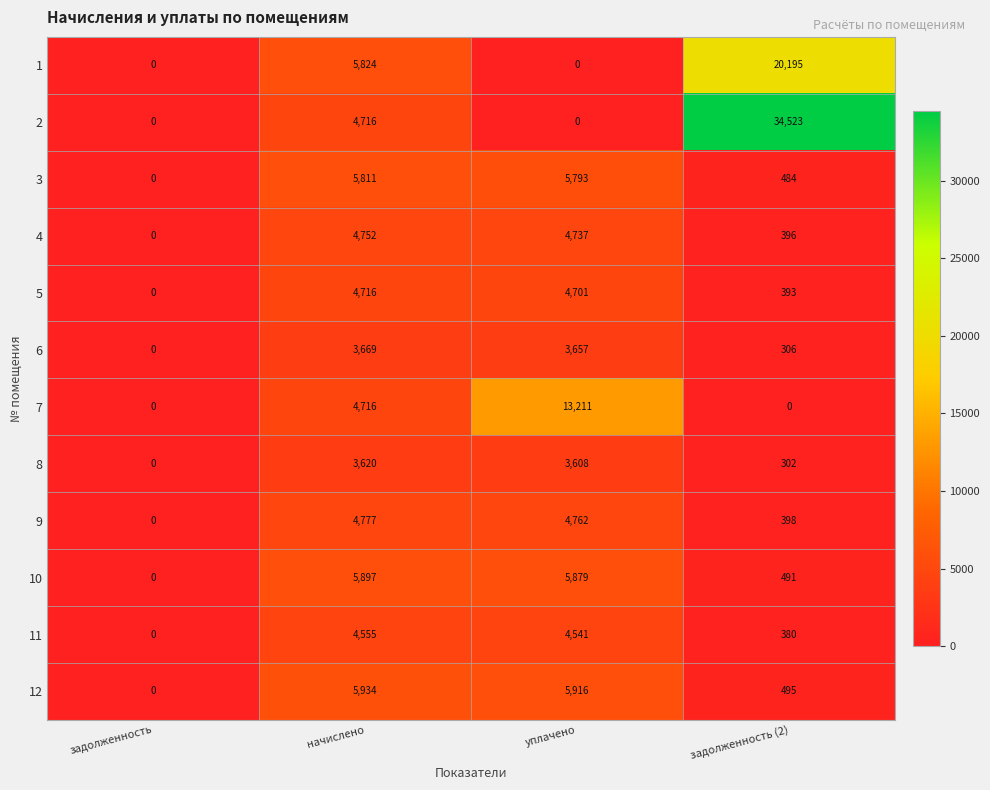

What is the total value across all series at начислено?

58987